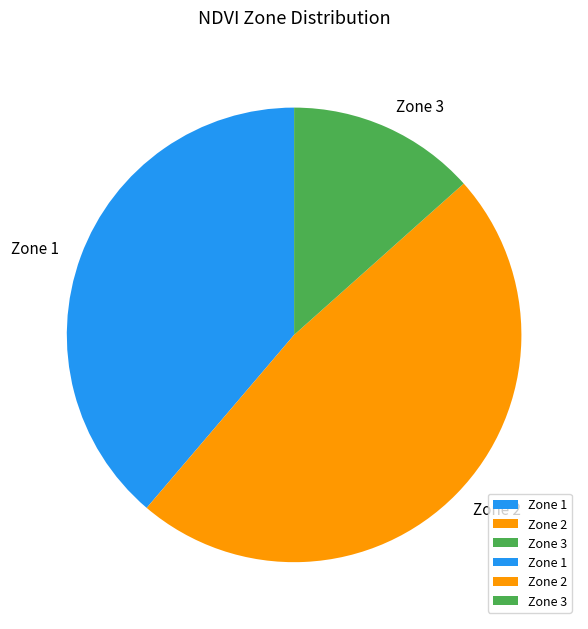

Which category has the biggest portion of the pie?

Zone 2